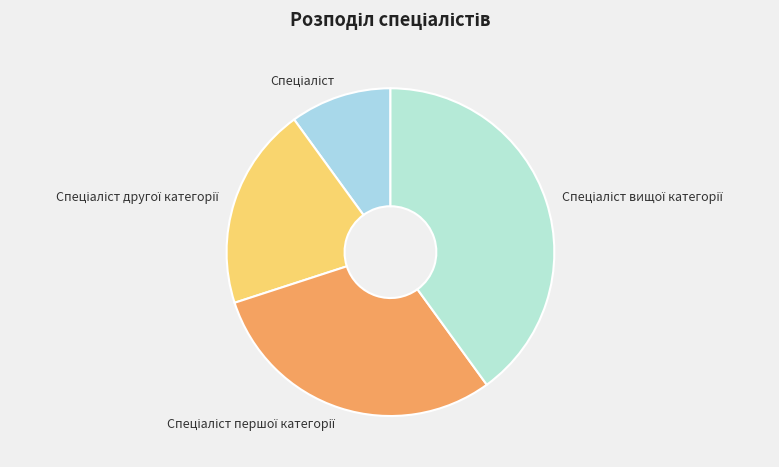

Is there a majority slice in this chart?

No